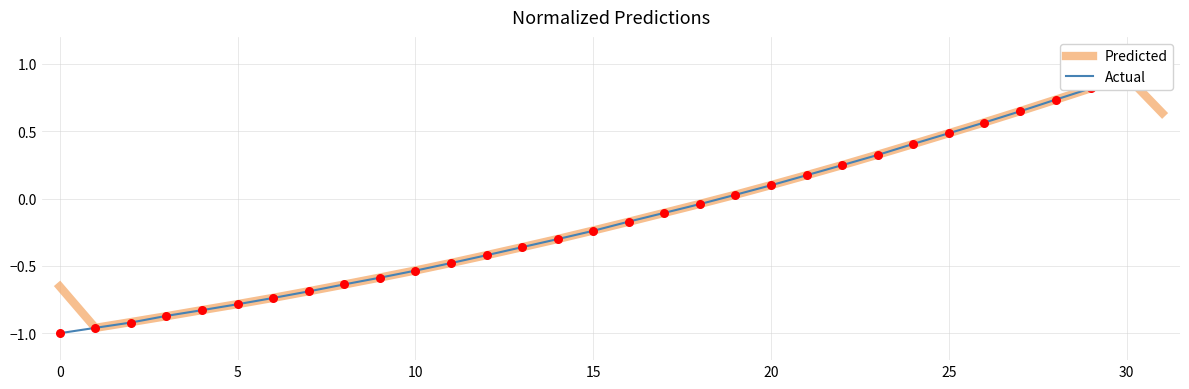

Is the value of Actual at 30 greater than the value of Predicted at 25?

Yes